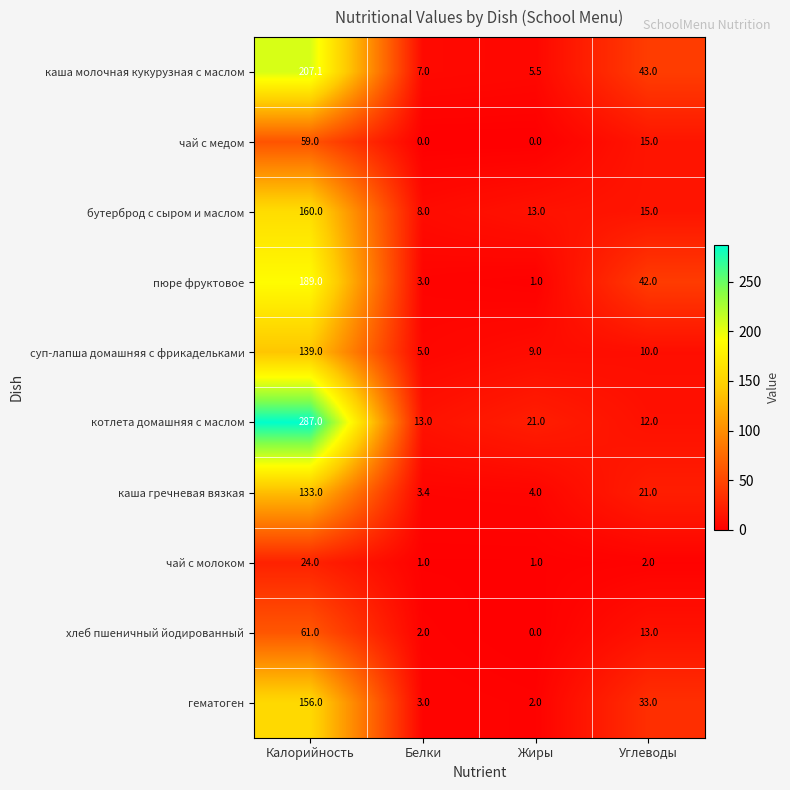

The чай с молоком series shows 1.0 at Белки. True or false?

True